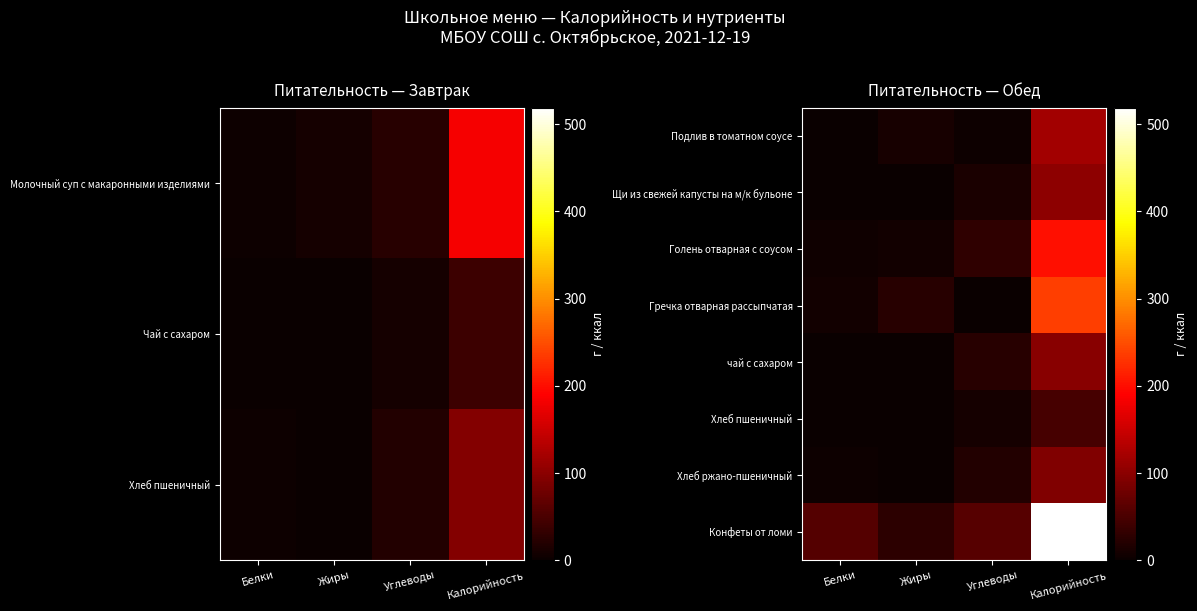

Which category has the lowest value across all series?

Белки